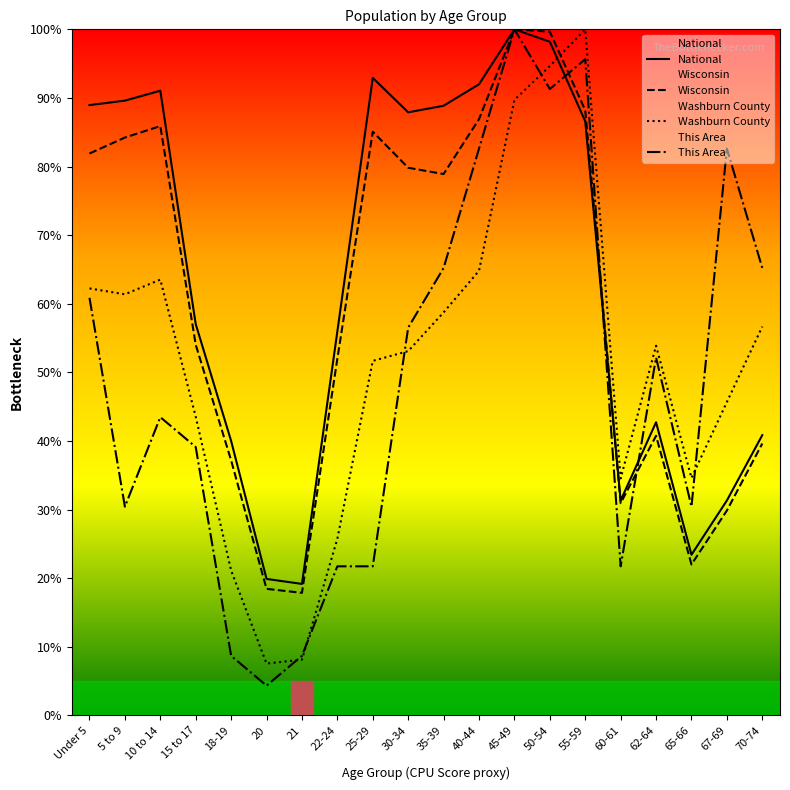

True or false: Washburn County and Wisconsin intersect in this chart.

True